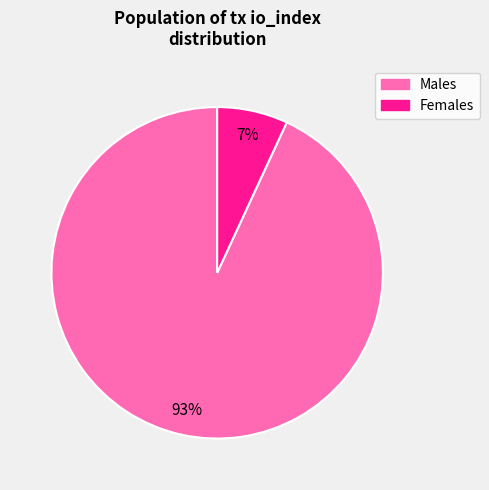

To the nearest percent, what is the average slice percentage?

50%